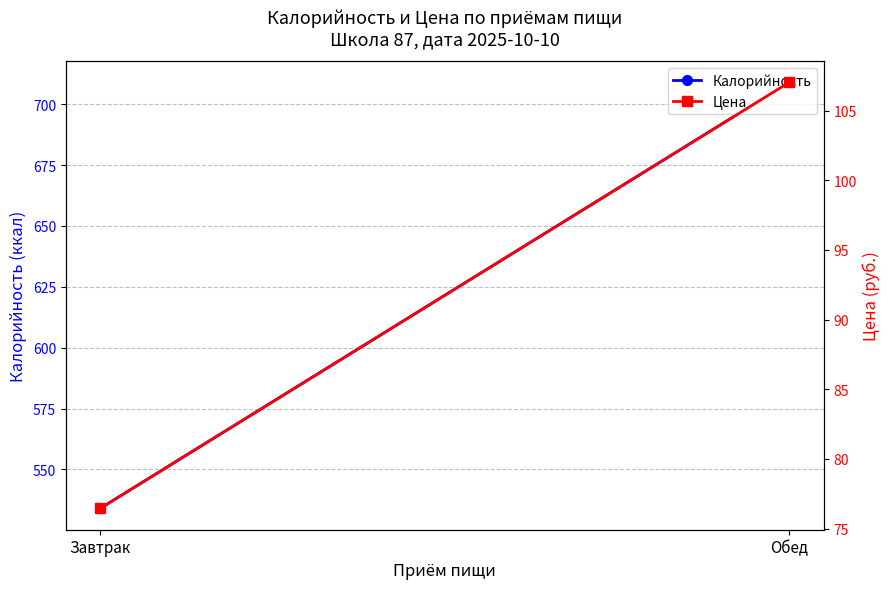

What is the value of the Калорийность point at the 2nd from the left?

709.0